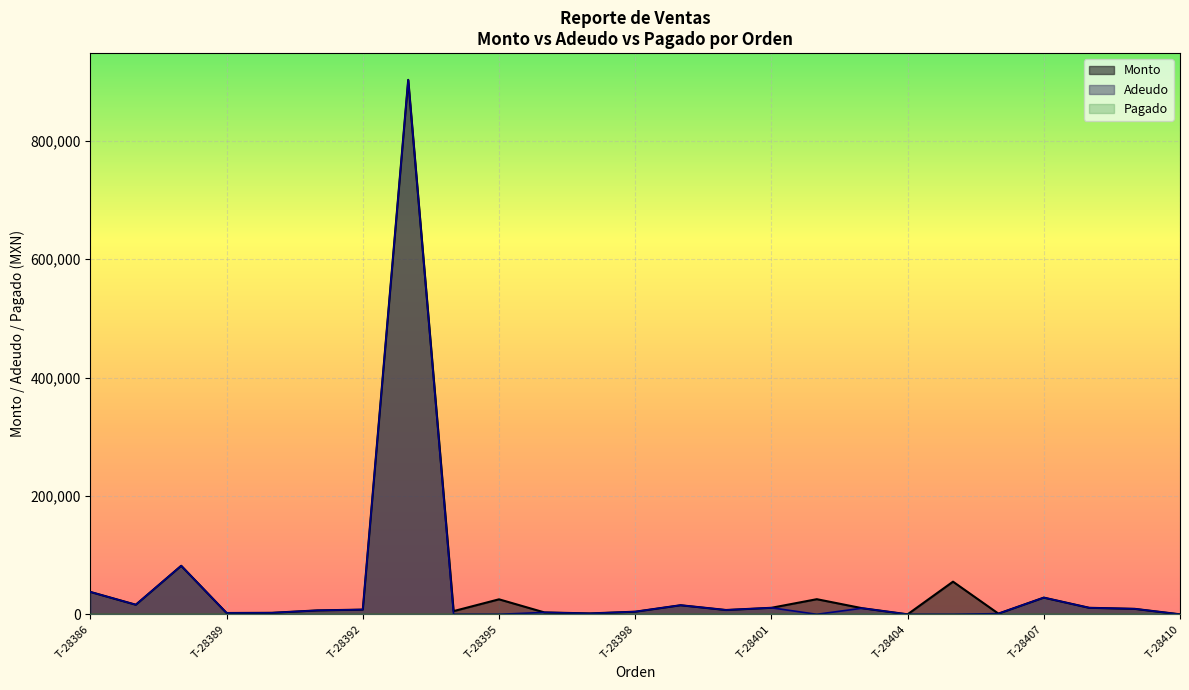

True or false: Adeudo and Monto cross at least once.

False